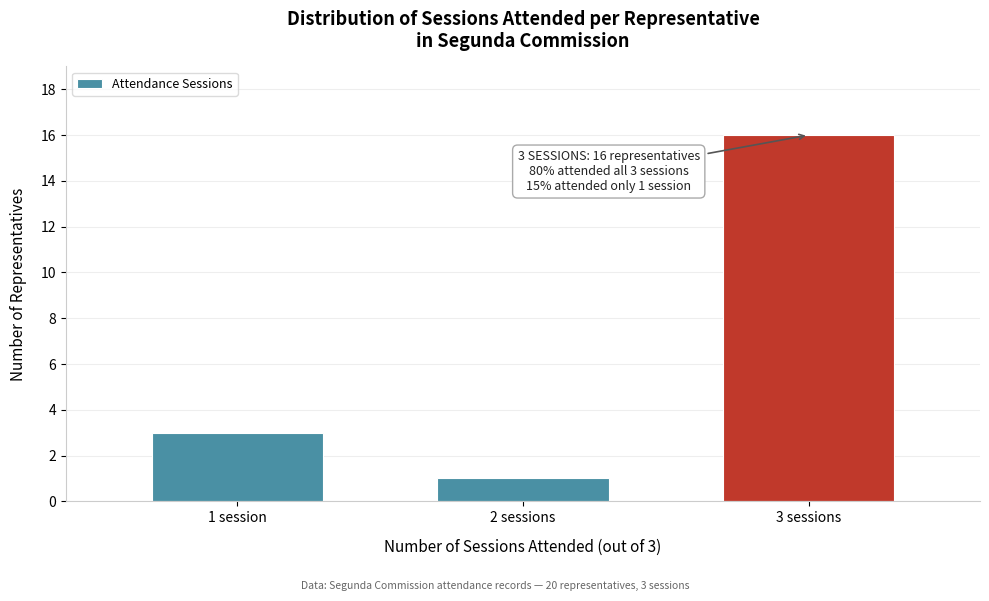

Reading left to right, list all the values displayed in this chart.

3	1	16